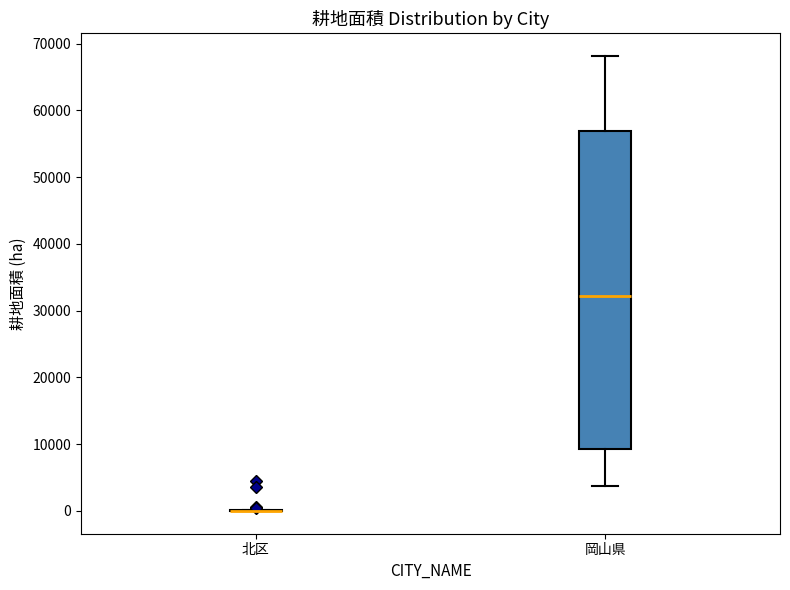

Reading left to right, read every box against the y-axis: the position of its median line, the range the box covers, and the ends of its whiskers. The values are not printed on the chart, so give them approximately, as read against the axis.

北区: box collapsed to a line at 0, whiskers 0 to 0
岡山県: median 32000, box 9000 to 57000, whiskers 4000 to 68000